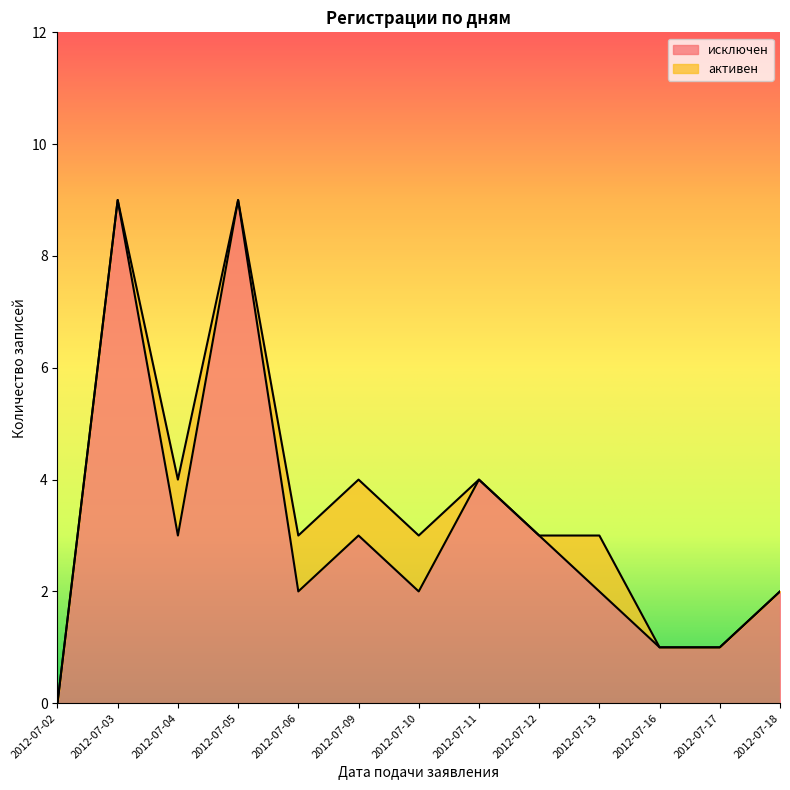

Rank the categories by value from lowest to highest.

2012-07-02, 2012-07-16, 2012-07-17, 2012-07-06, 2012-07-10, 2012-07-13, 2012-07-18, 2012-07-04, 2012-07-09, 2012-07-12, 2012-07-11, 2012-07-03, 2012-07-05